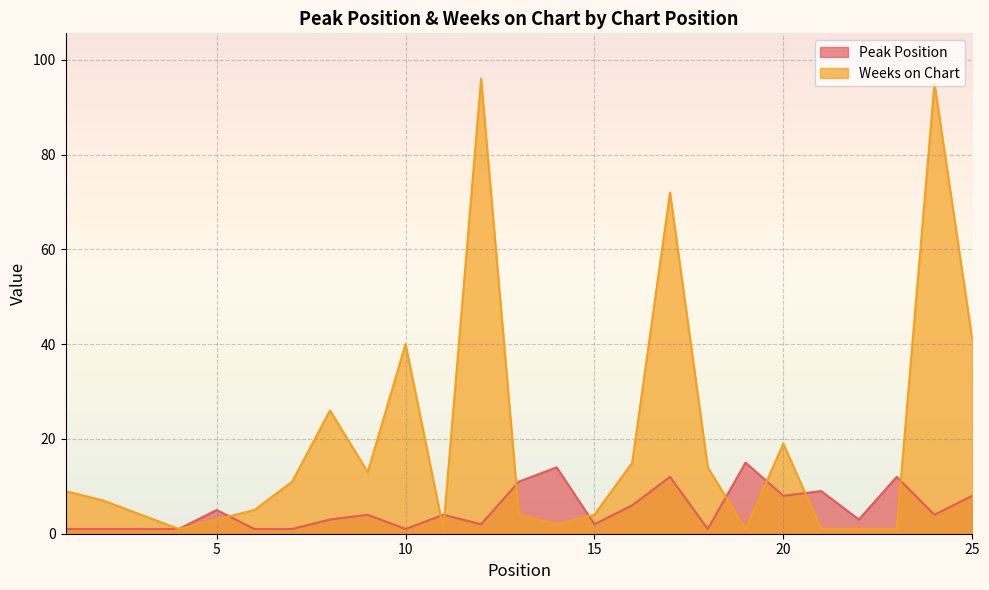

What is the difference between the Peak Position values at 11 and 18?

3